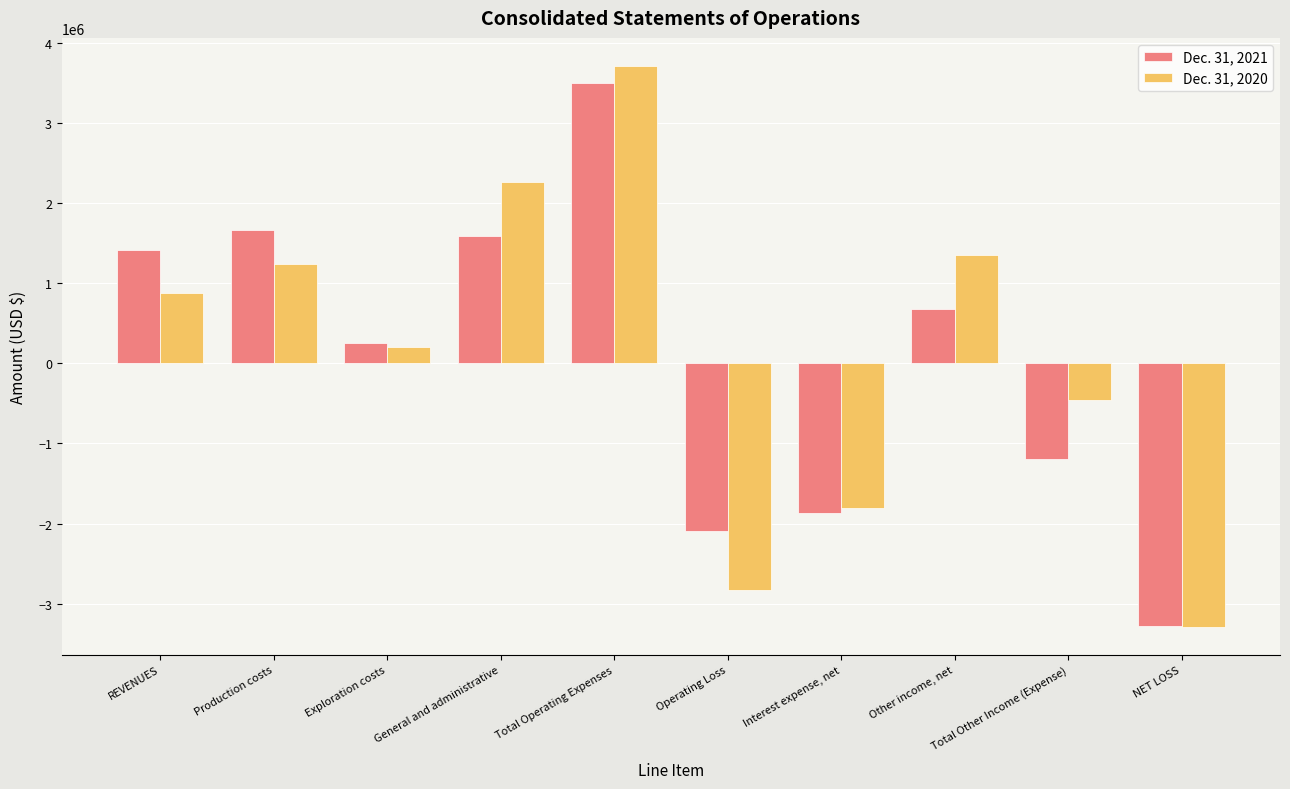

How many positive values does the Dec. 31, 2021 series have?

6